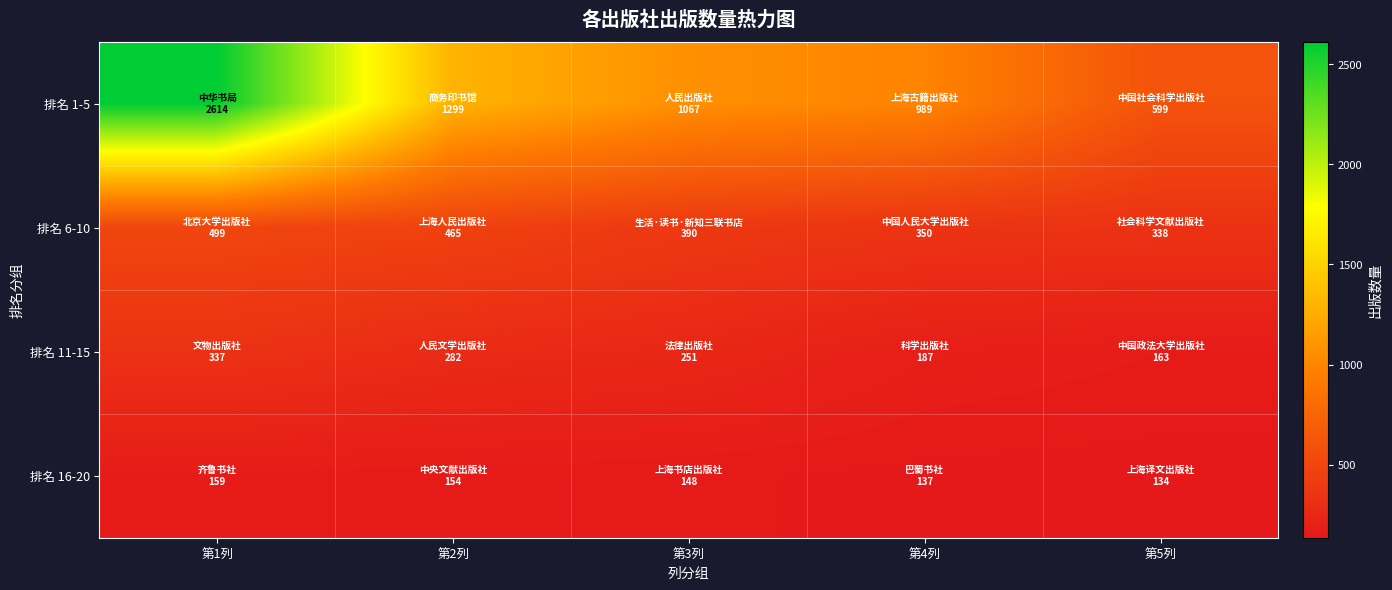

At how many categories does at least one series exceed 588?

5